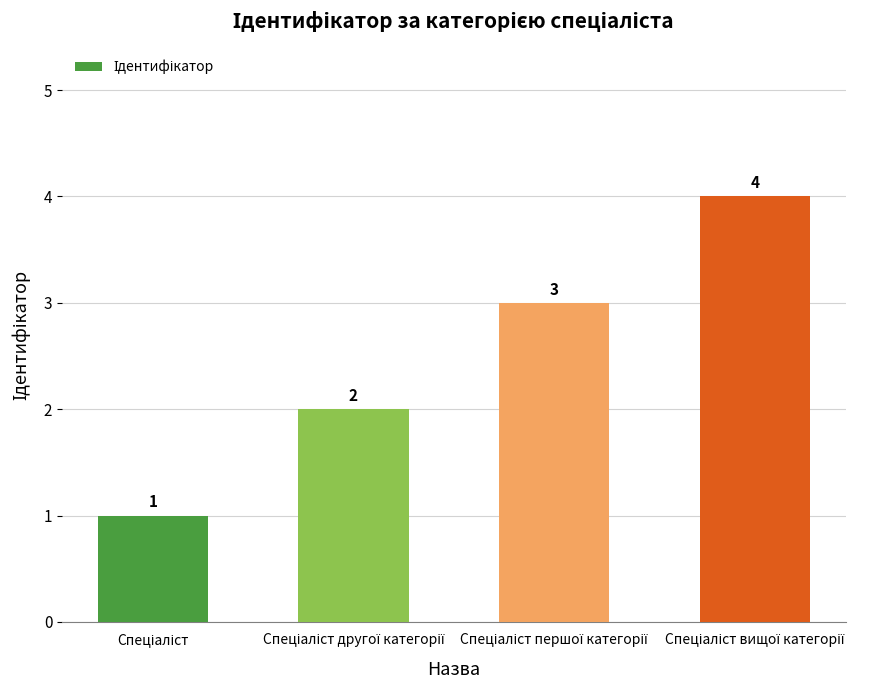

What is the maximum value shown in the chart?

4